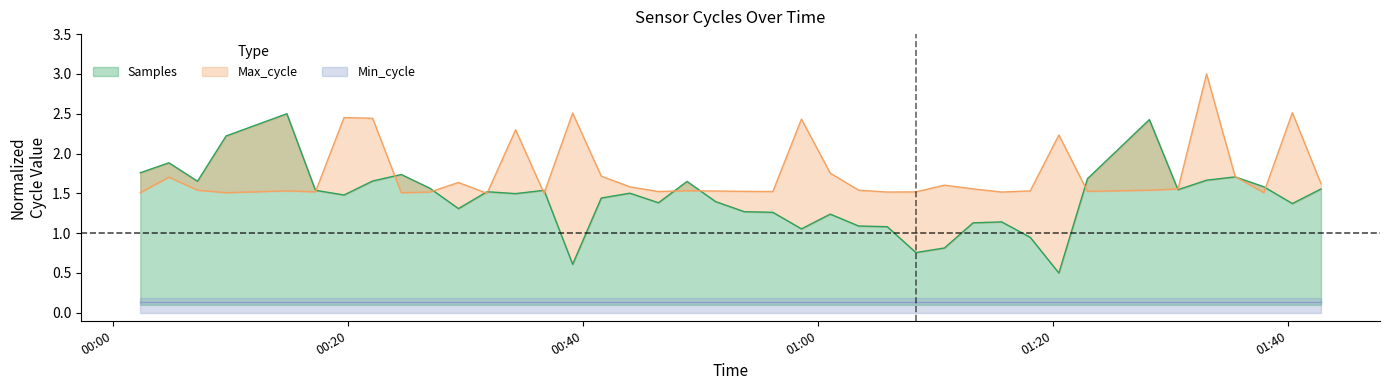

What is the sum of all Max_cycle values?

69.8